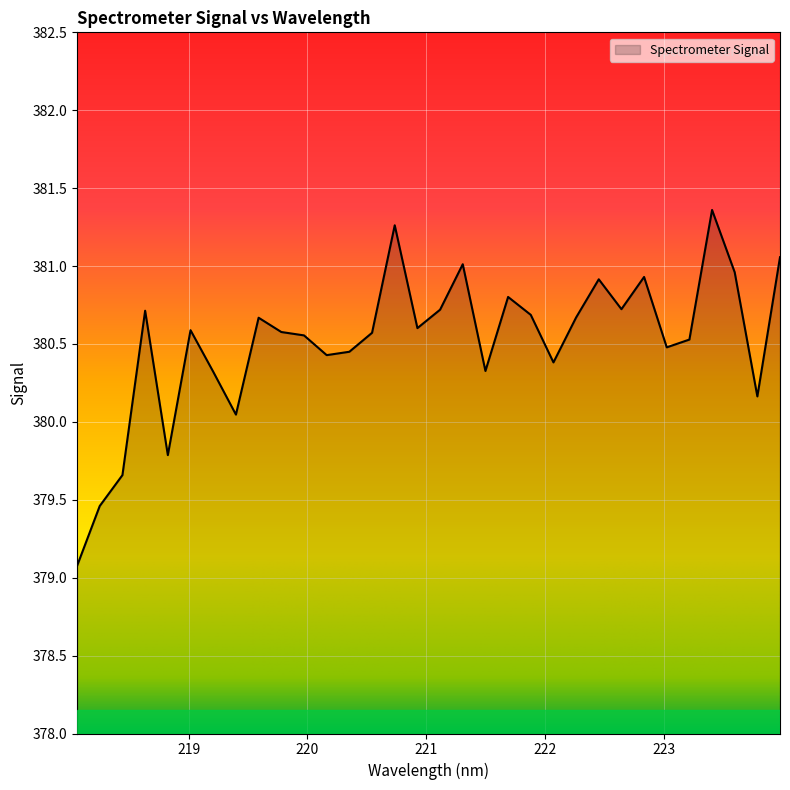

What is the maximum value shown in the chart?

381.4